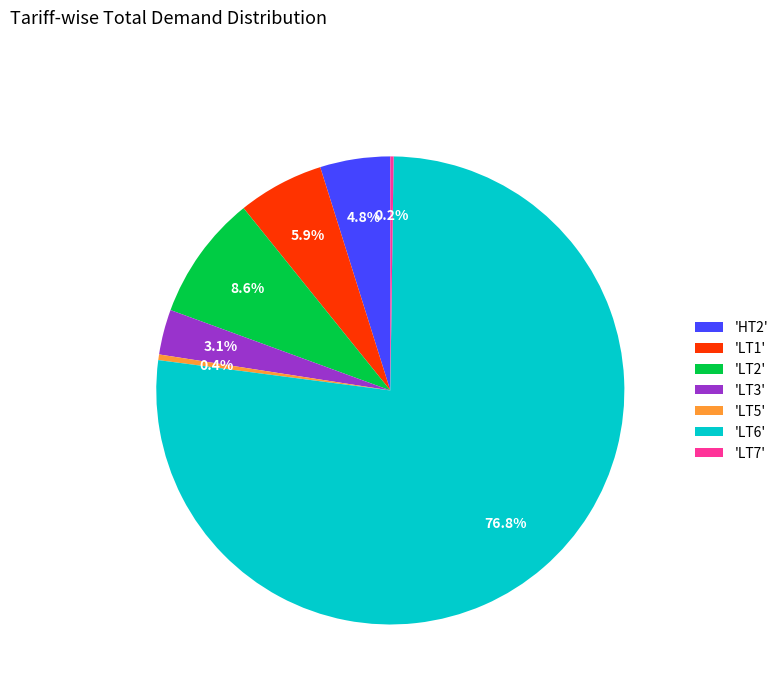

Is there any slice that represents more than half of the pie?

Yes